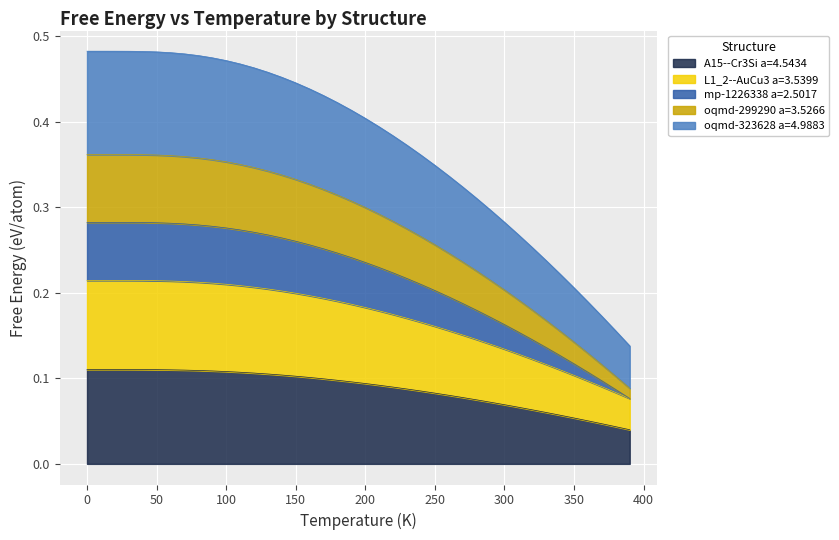

What is the minimum value for oqmd-323628 a=4.9883?

0.1